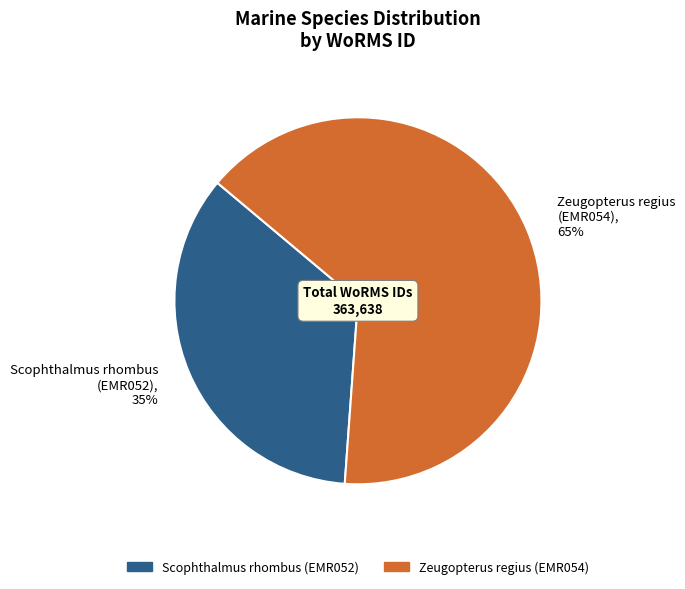

What percentage is the Zeugopterus regius (EMR054), 65% slice, to the nearest percent?

65%